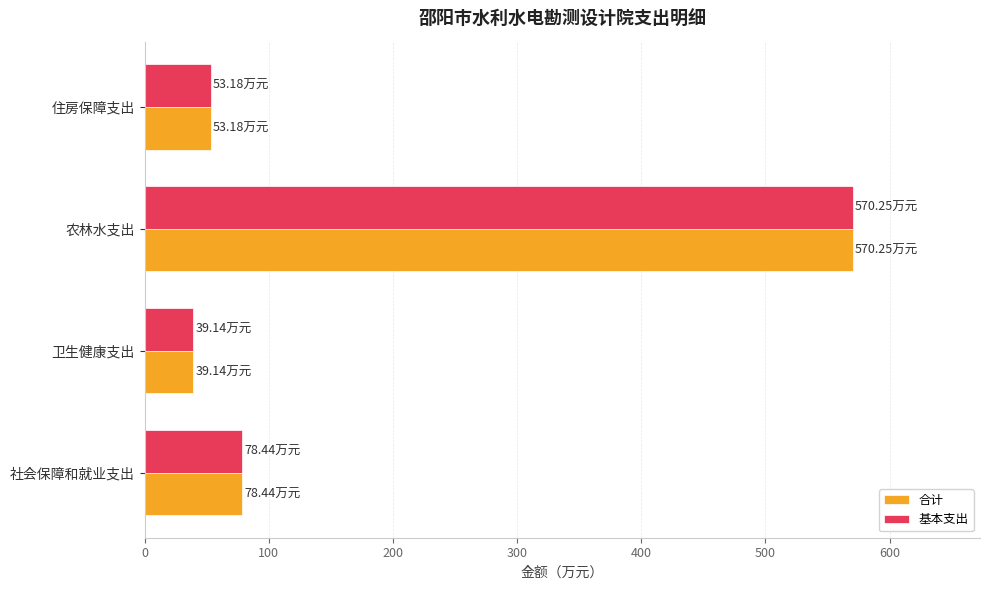

What is the total value across all series at 住房保障支出?

106.4